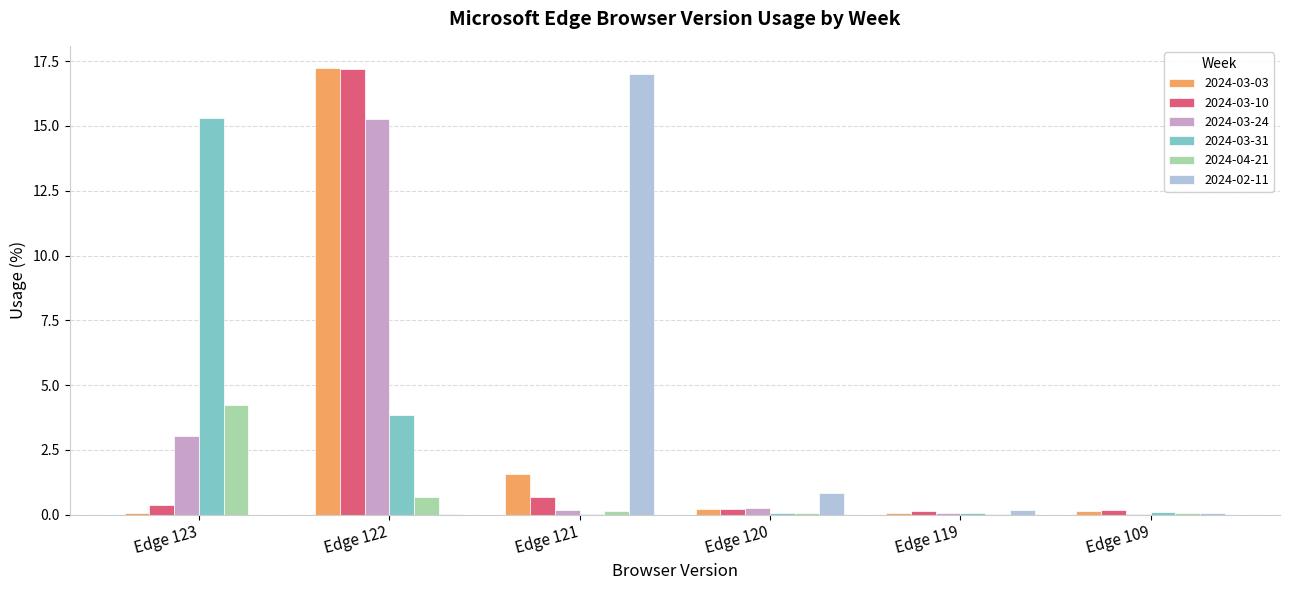

True or false: 2024-02-11 has a value of 17.0 at Edge 121.

True